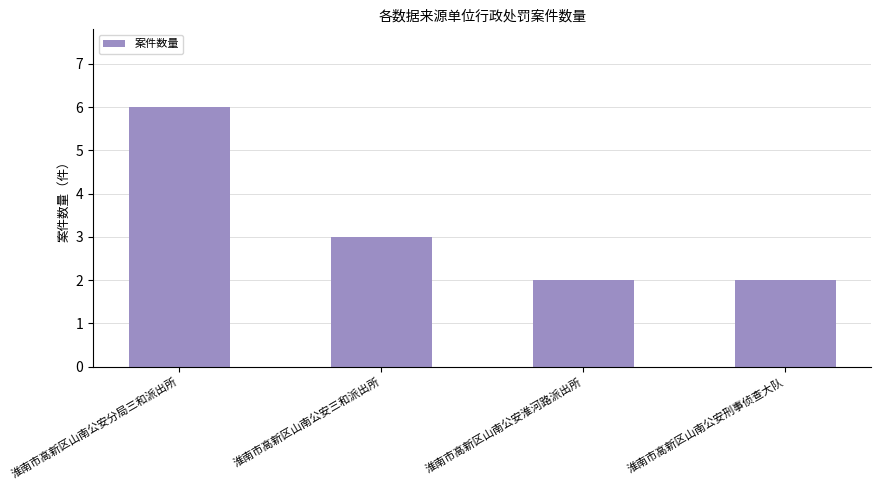

What is the sum of the values at 淮南市高新区山南公安分局三和派出所 and 淮南市高新区山南公安刑事侦查大队?

8